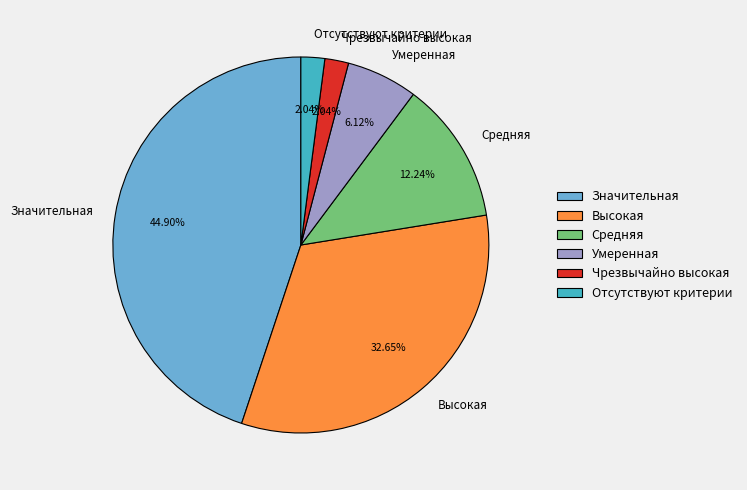

Combined, do Отсутствуют критерии and Средняя account for over 50%?

No